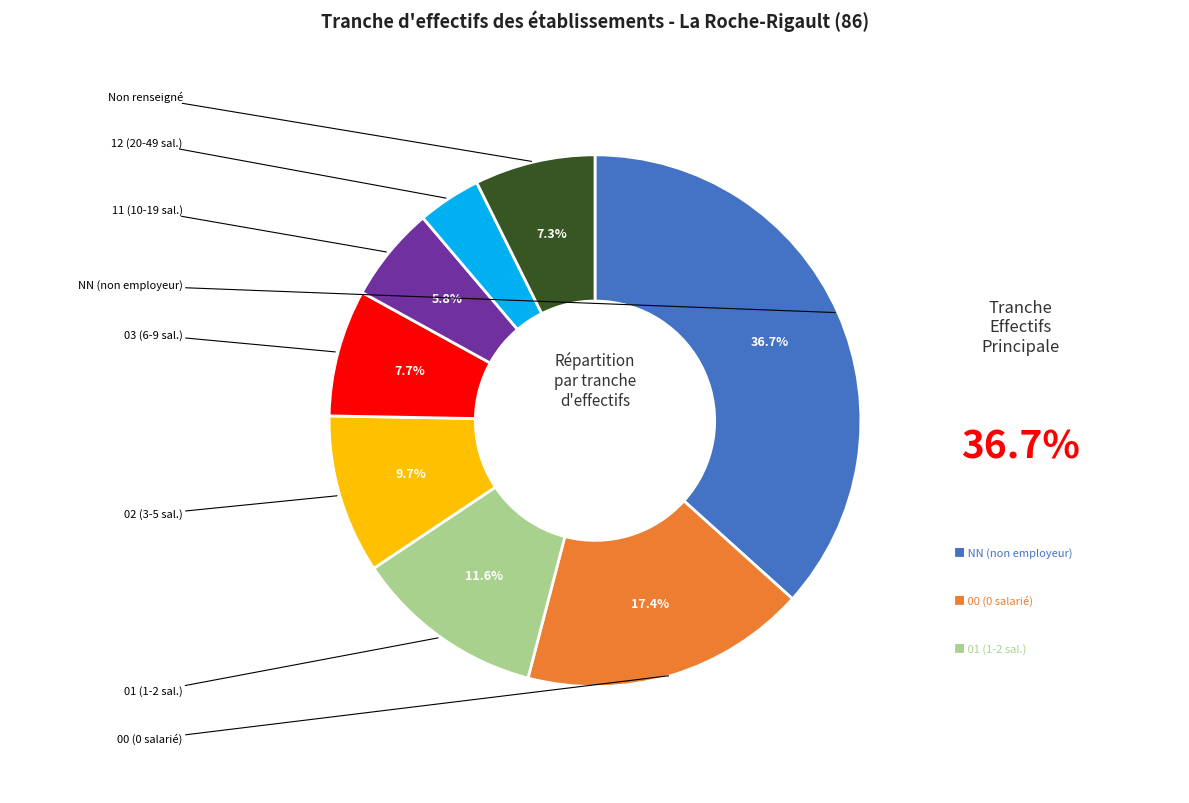

Is there any slice that represents more than half of the pie?

No